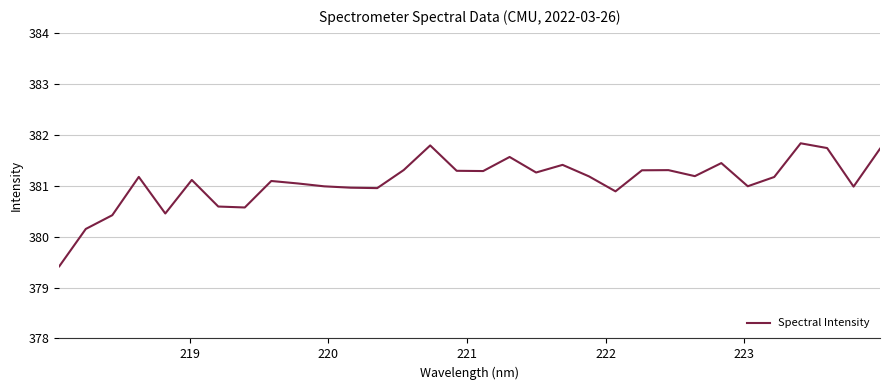

What is the difference between the maximum and minimum values?

2.4